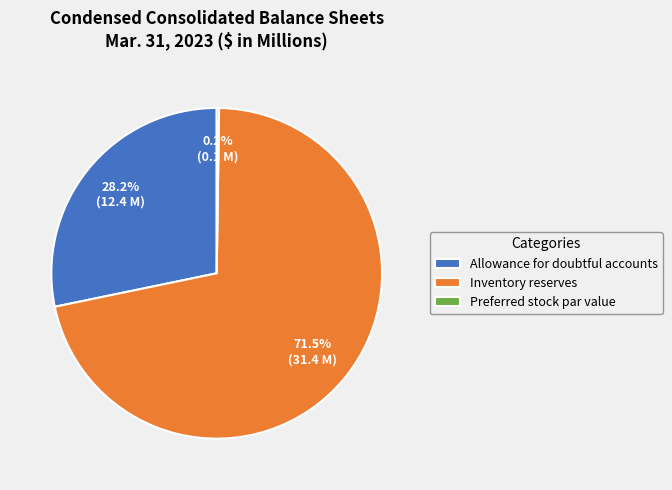

What is the largest slice in the pie chart?

Inventory reserves